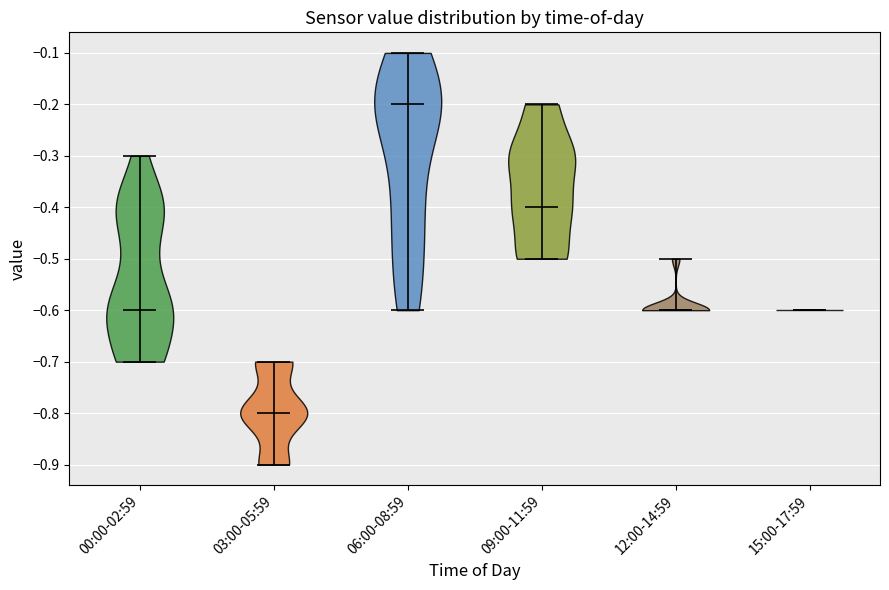

Which violin has the highest median line?

06:00-08:59